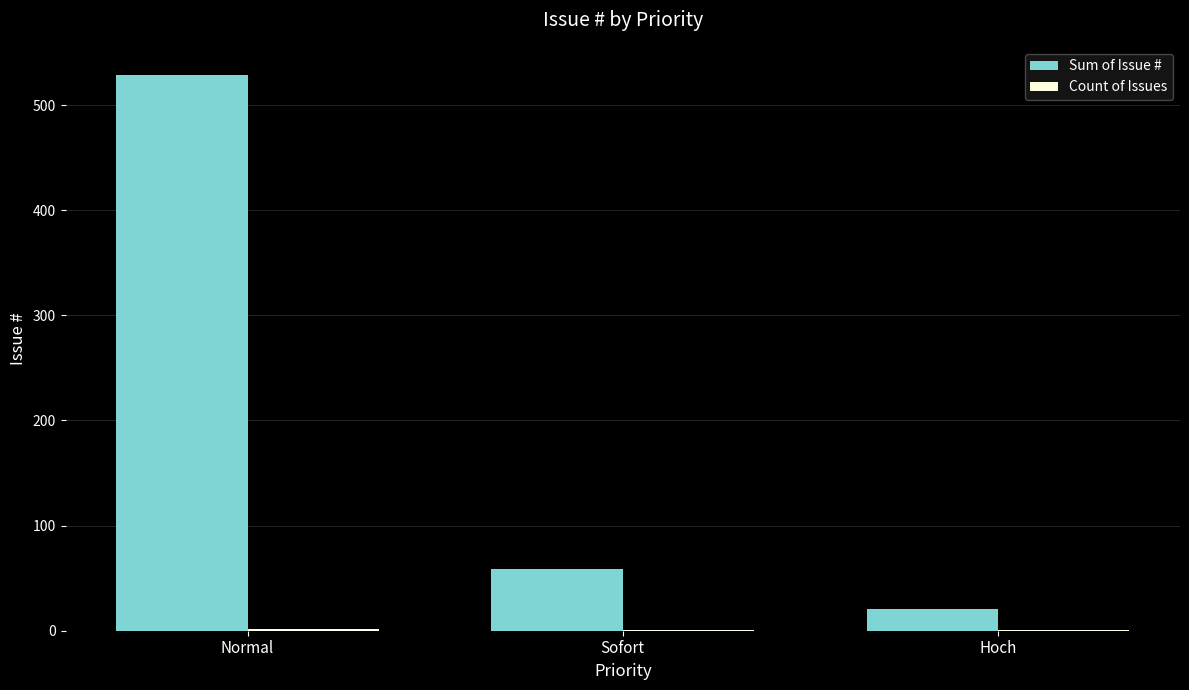

What is the sum of all Sum of Issue # values?

609